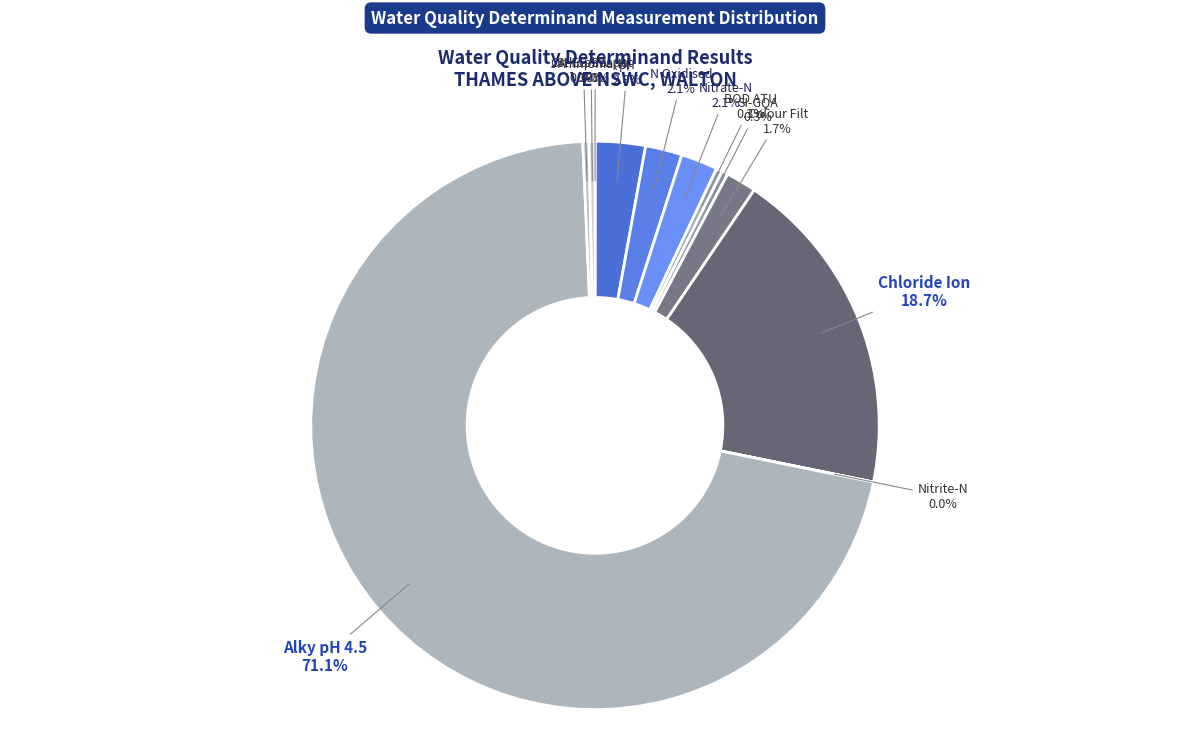

True or false: SI-EC-SW accounts for 13% of the total.

False